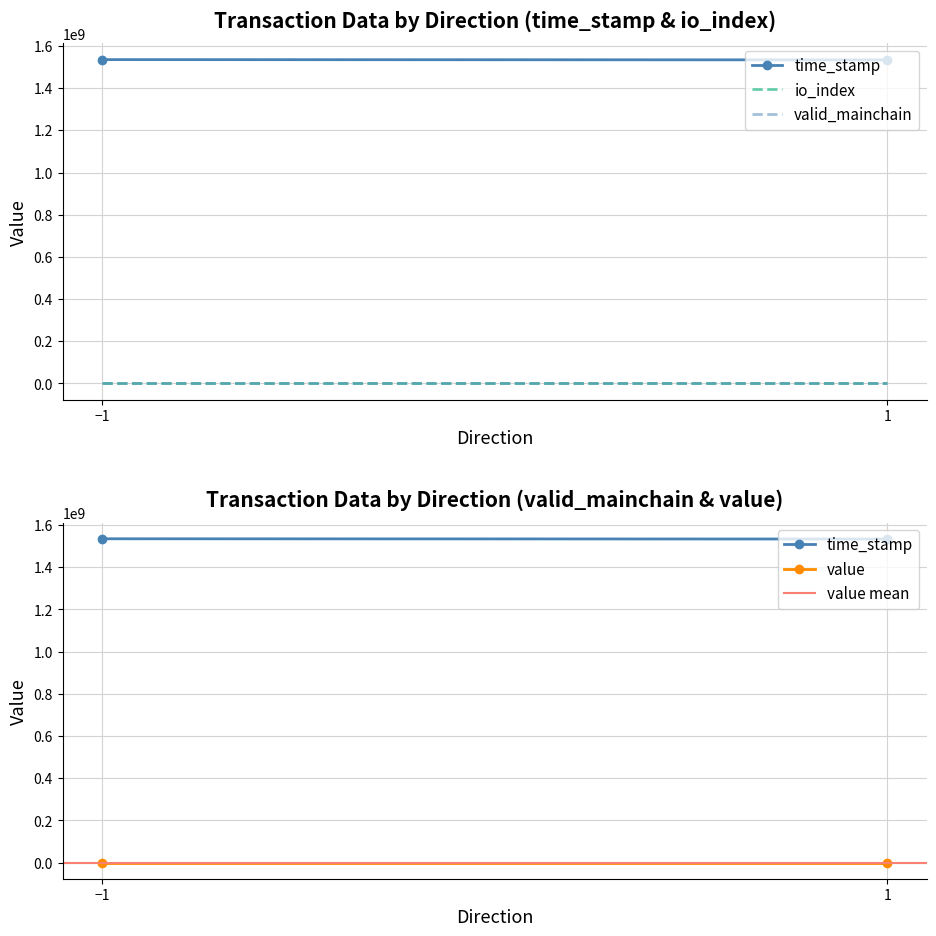

What is the label of the 2nd point from the left?

1